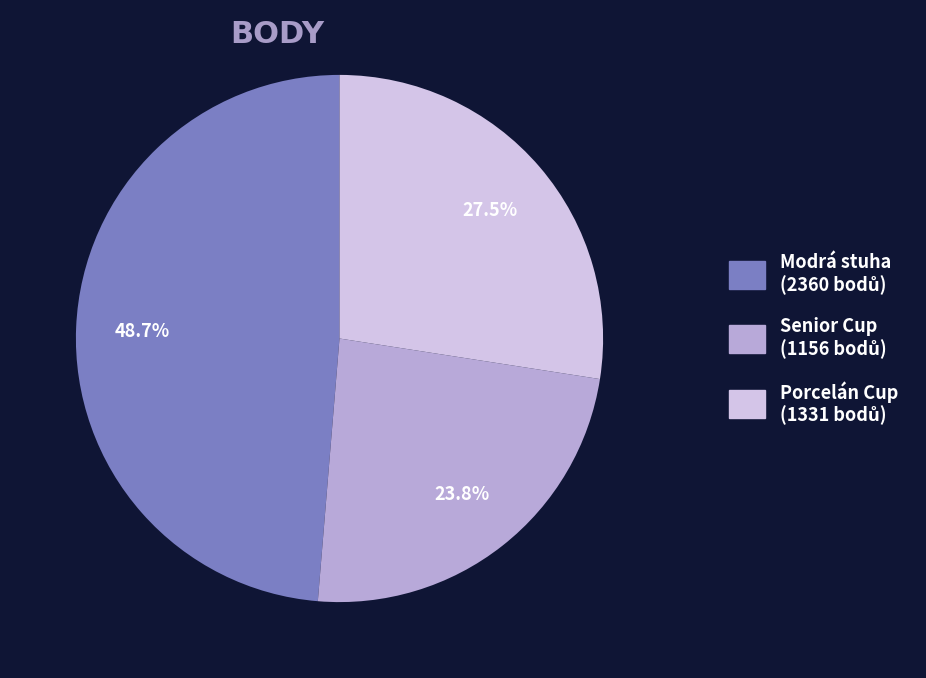

Does any single category account for the majority?

No